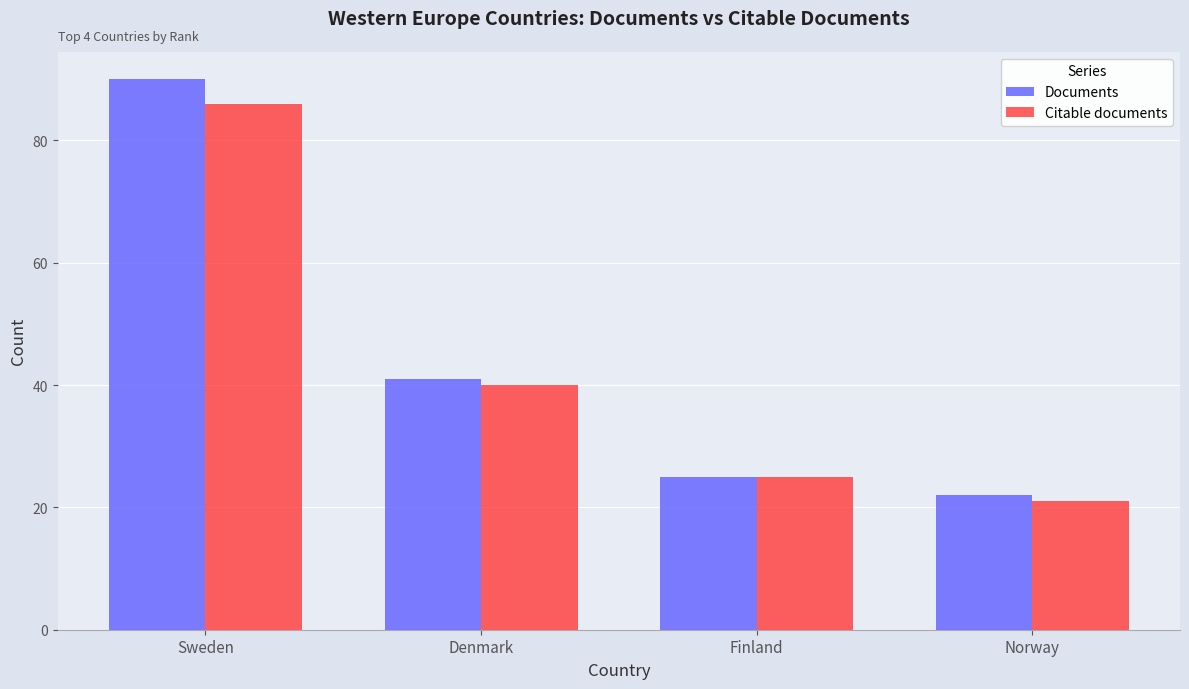

Between Sweden and Denmark, which series saw the biggest shift?

Documents